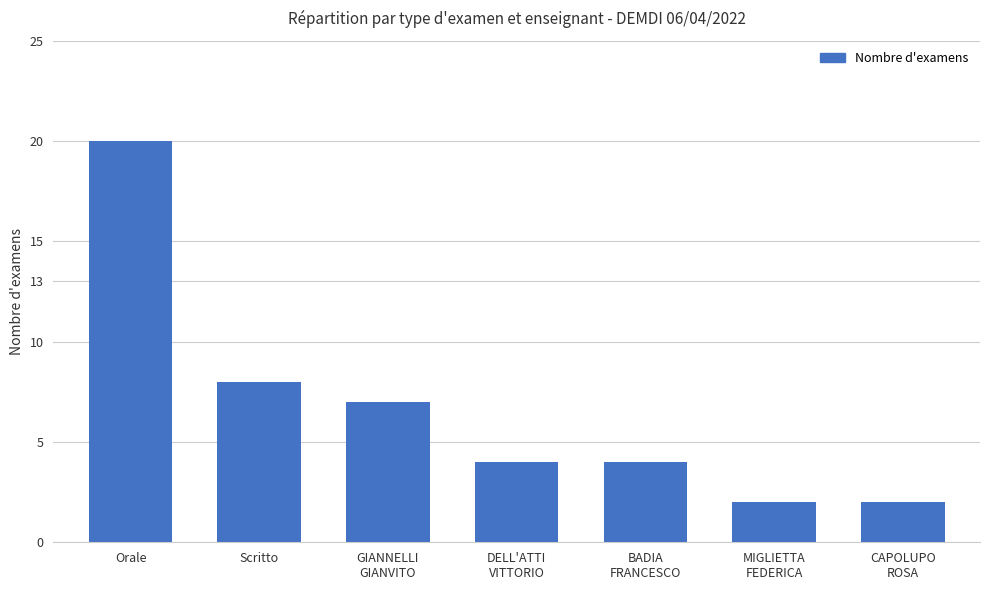

What is the sum of the values at MIGLIETTA
FEDERICA and CAPOLUPO
ROSA?

4